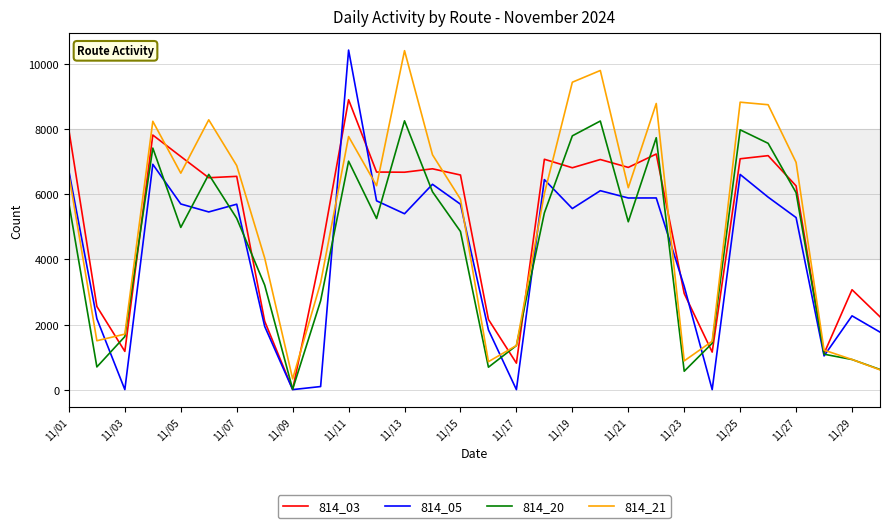

True or false: 814_05 and 814_03 intersect in this chart.

True